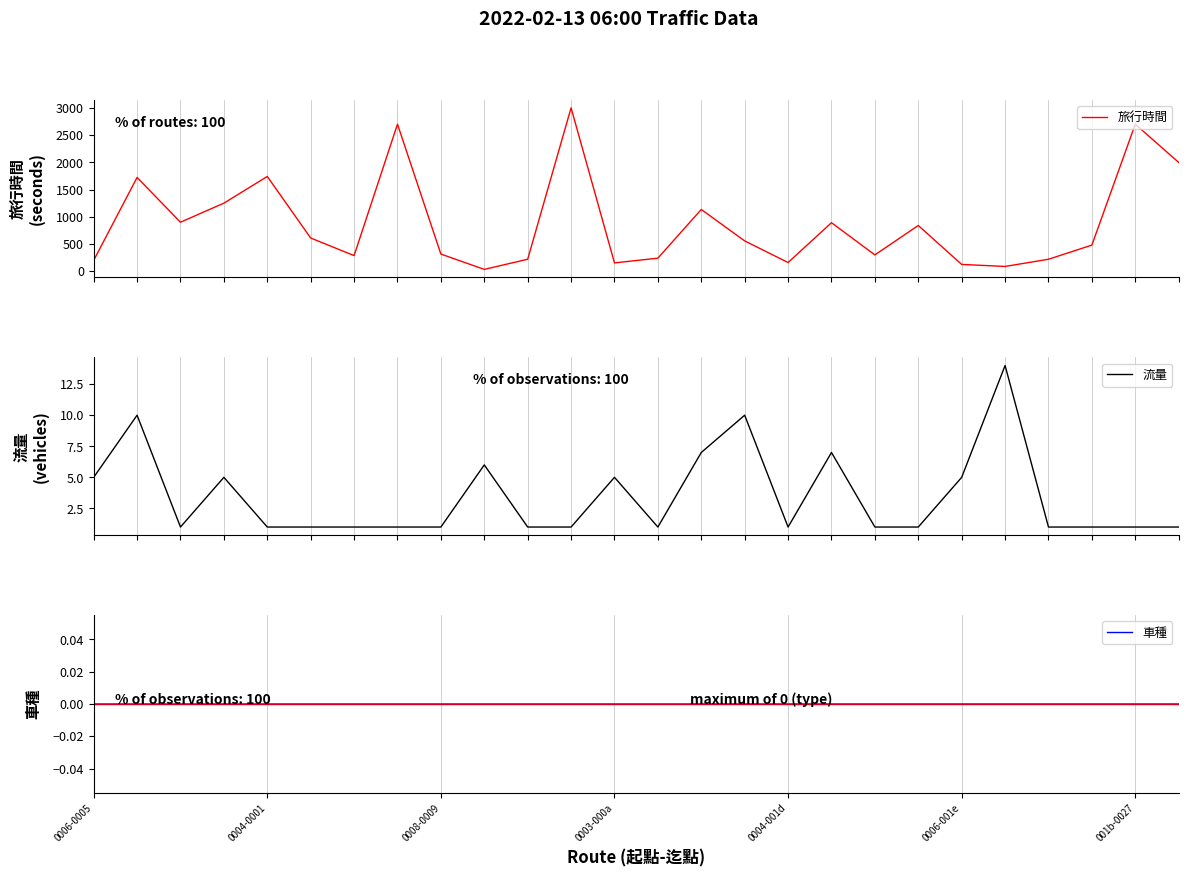

What is the maximum value for 流量?

14